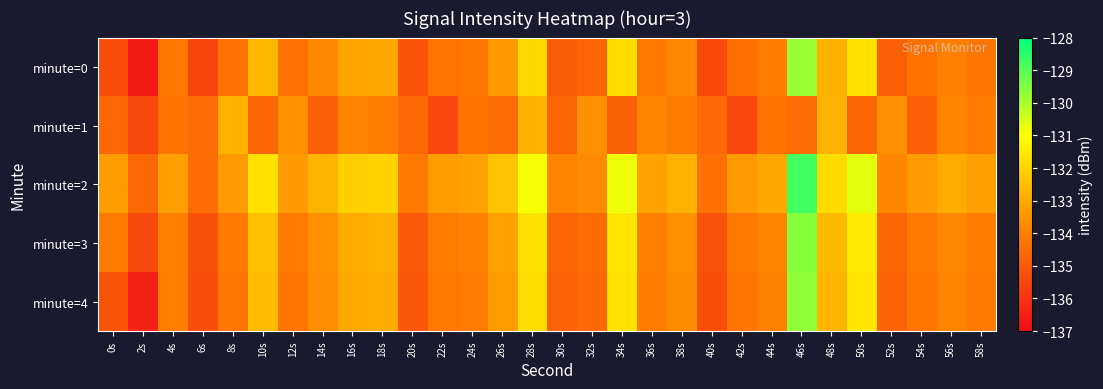

What is the maximum value shown in the chart?

-128.8